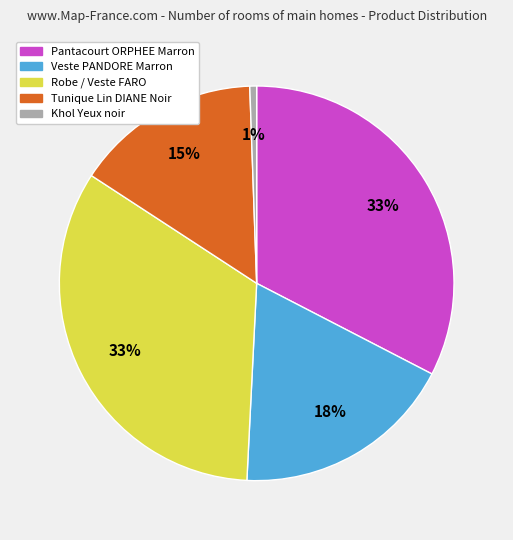

To the nearest percent, what is the average slice percentage?

20%